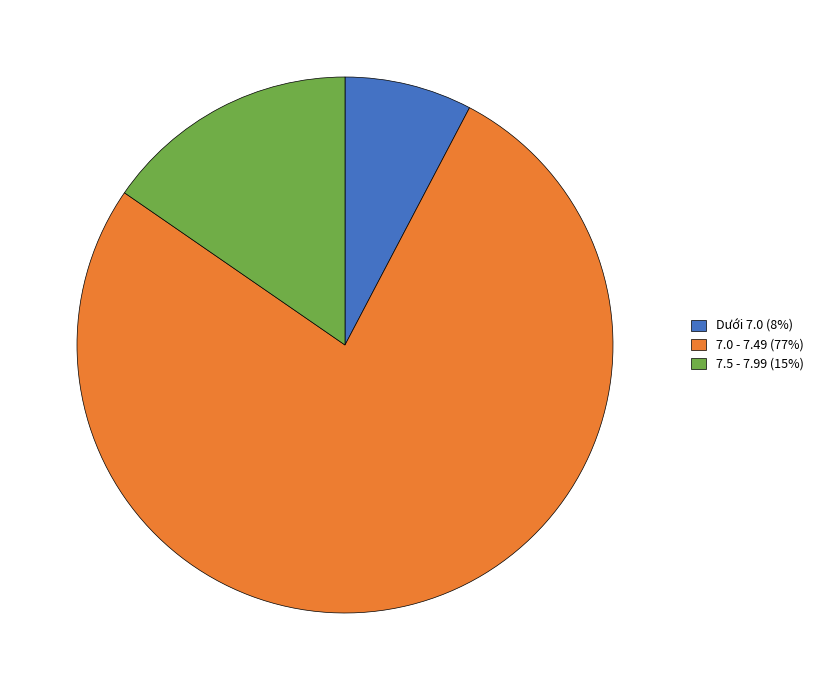

Does any single category account for the majority?

Yes